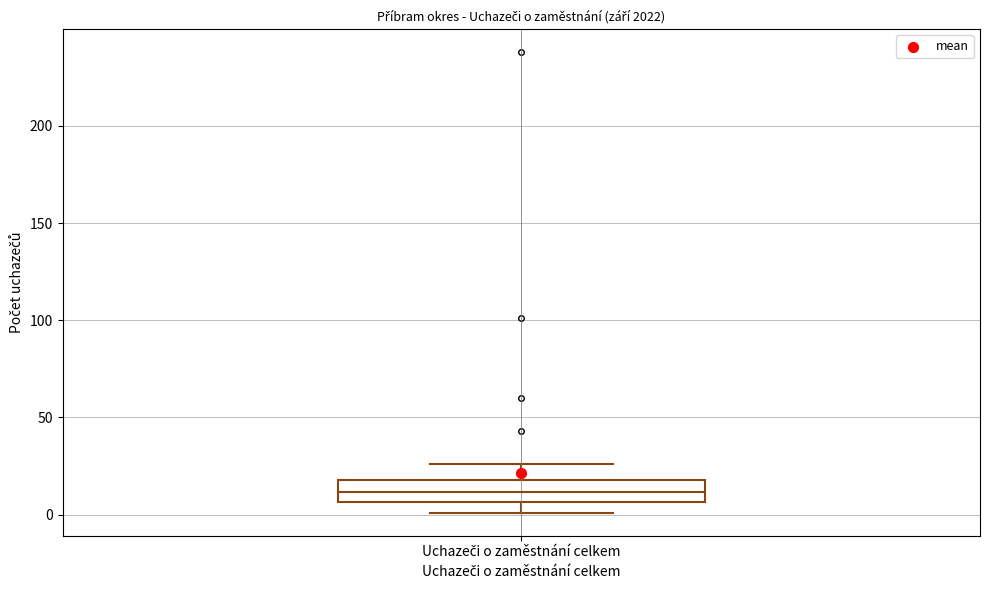

Transcribe this box plot: give where the median line is, the range the box spans, and where the two whiskers end, as read against the y-axis. The values are not printed on the chart, so give them approximately, as read against the axis.

median 10, box 5 to 20, whiskers 0 to 25